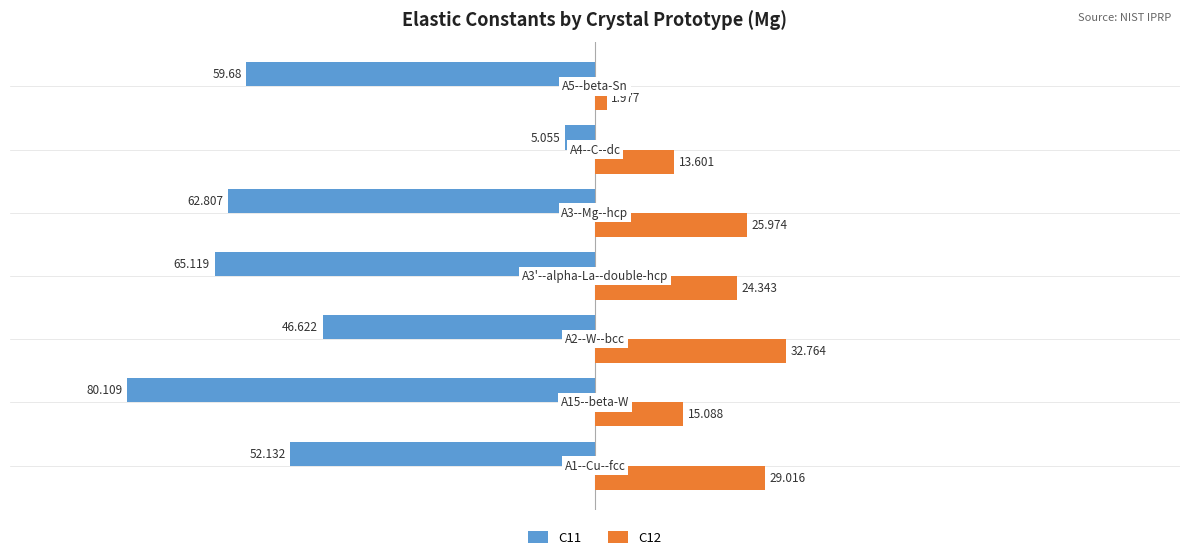

How many data points in C12 are less than 24?

3